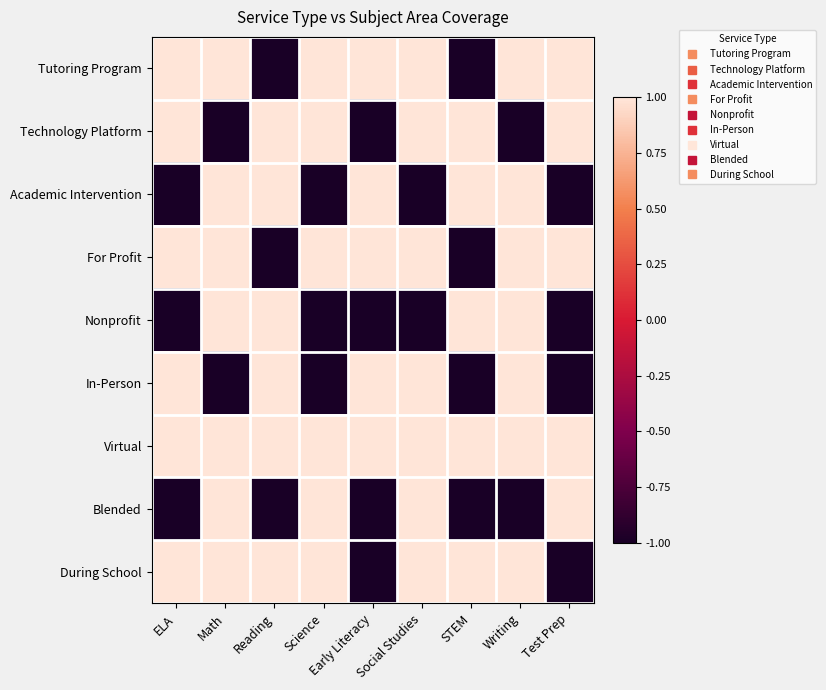

Reading left to right, extract all data points from this chart.

Tutoring Program: ELA=1	Math=1	Reading=-1	Science=1	Early Literacy=1	Social Studies=1	STEM=-1	Writing=1	Test Prep=1
Technology Platform: ELA=1	Math=-1	Reading=1	Science=1	Early Literacy=-1	Social Studies=1	STEM=1	Writing=-1	Test Prep=1
Academic Intervention: ELA=-1	Math=1	Reading=1	Science=-1	Early Literacy=1	Social Studies=-1	STEM=1	Writing=1	Test Prep=-1
For Profit: ELA=1	Math=1	Reading=-1	Science=1	Early Literacy=1	Social Studies=1	STEM=-1	Writing=1	Test Prep=1
Nonprofit: ELA=-1	Math=1	Reading=1	Science=-1	Early Literacy=-1	Social Studies=-1	STEM=1	Writing=1	Test Prep=-1
In-Person: ELA=1	Math=-1	Reading=1	Science=-1	Early Literacy=1	Social Studies=1	STEM=-1	Writing=1	Test Prep=-1
Virtual: ELA=1	Math=1	Reading=1	Science=1	Early Literacy=1	Social Studies=1	STEM=1	Writing=1	Test Prep=1
Blended: ELA=-1	Math=1	Reading=-1	Science=1	Early Literacy=-1	Social Studies=1	STEM=-1	Writing=-1	Test Prep=1
During School: ELA=1	Math=1	Reading=1	Science=1	Early Literacy=-1	Social Studies=1	STEM=1	Writing=1	Test Prep=-1